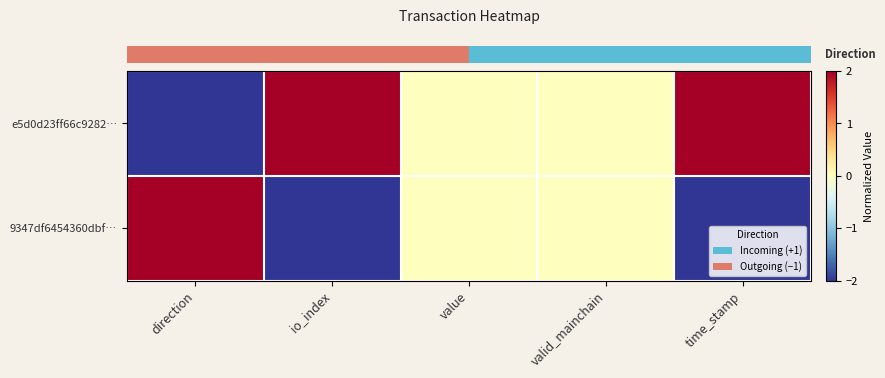

At io_index, list the series in order from smallest to largest.

row_1, row_0